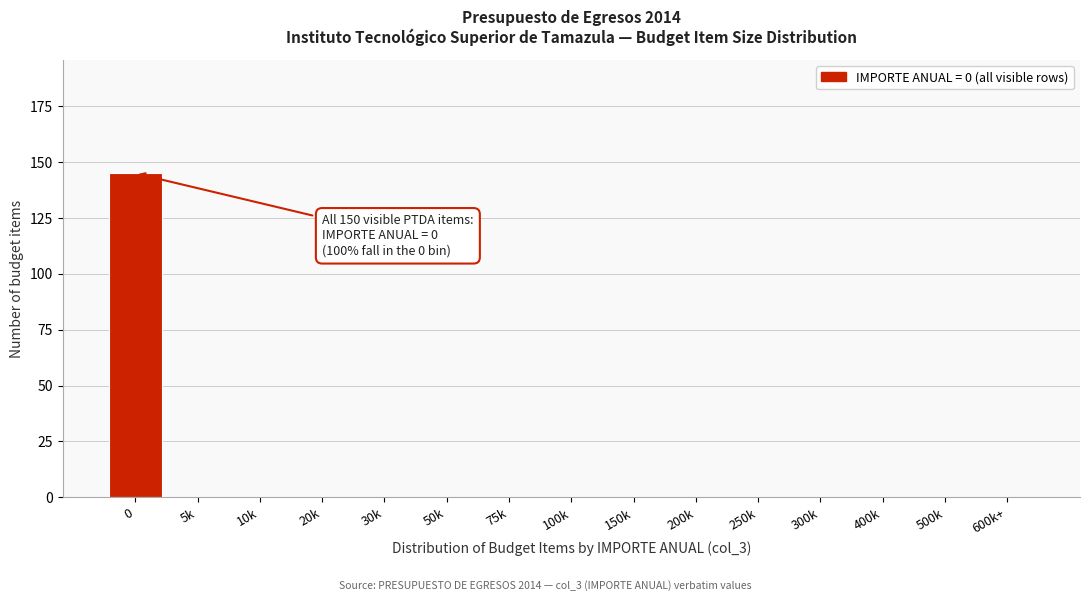

Reading left to right, extract all data points from this chart.

0=145	5k=0	10k=0	20k=0	30k=0	50k=0	75k=0	100k=0	150k=0	200k=0	250k=0	300k=0	400k=0	500k=0	600k+=0